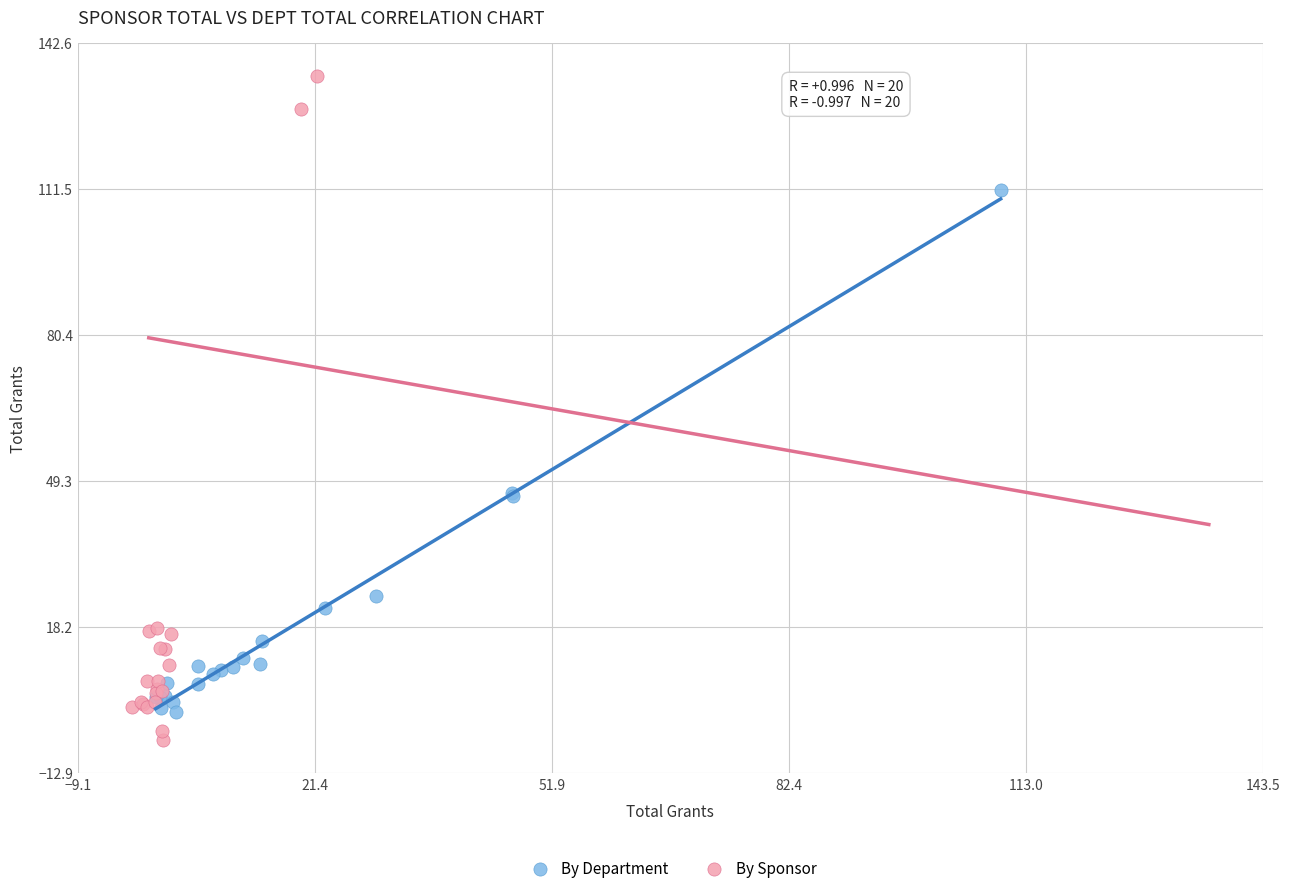

Which series has the largest Y range (max minus min)?

By Sponsor